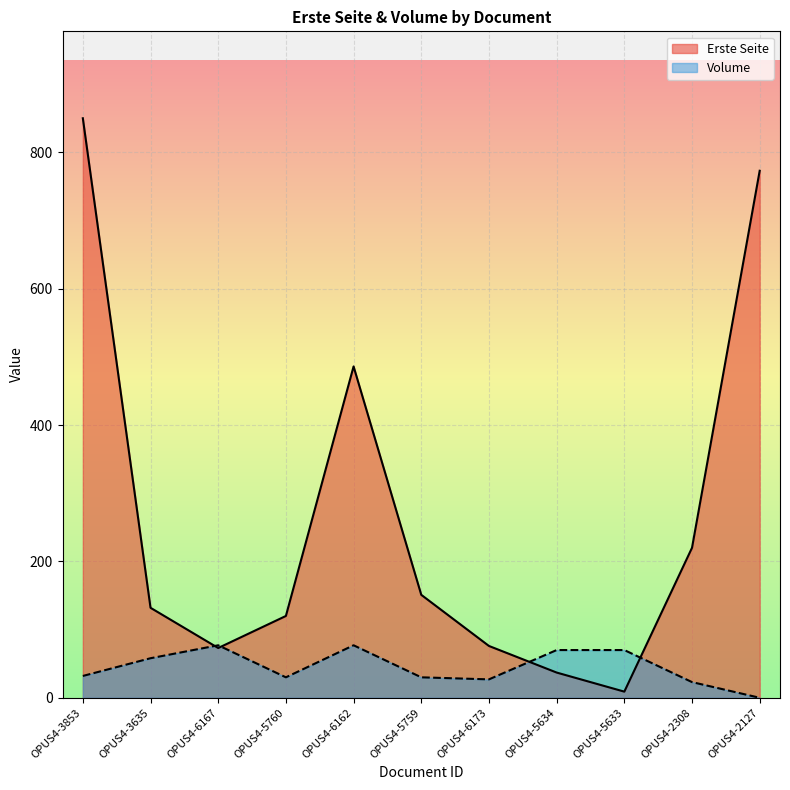

What are all the series names shown in the legend?

Erste Seite, Volume